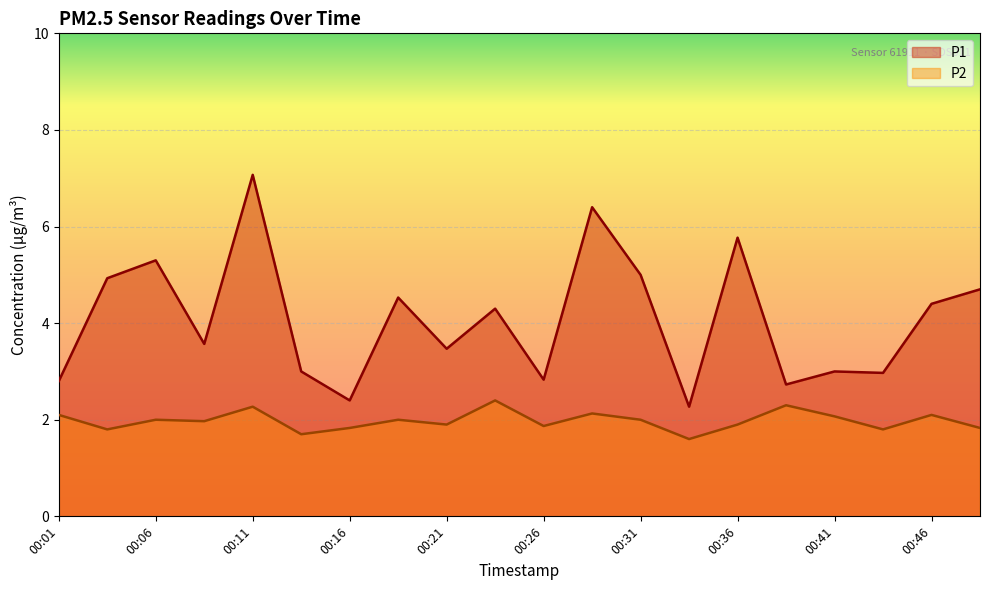

Which series has the largest total across all categories?

P1